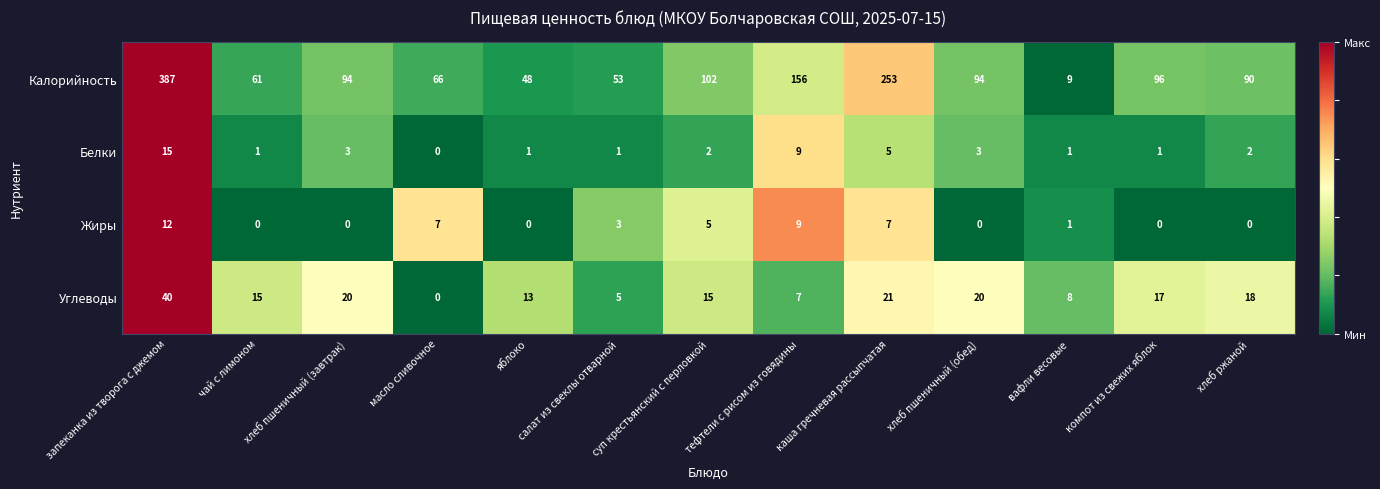

At which label is Калорийность closest to 198?

тефтели с рисом из говядины